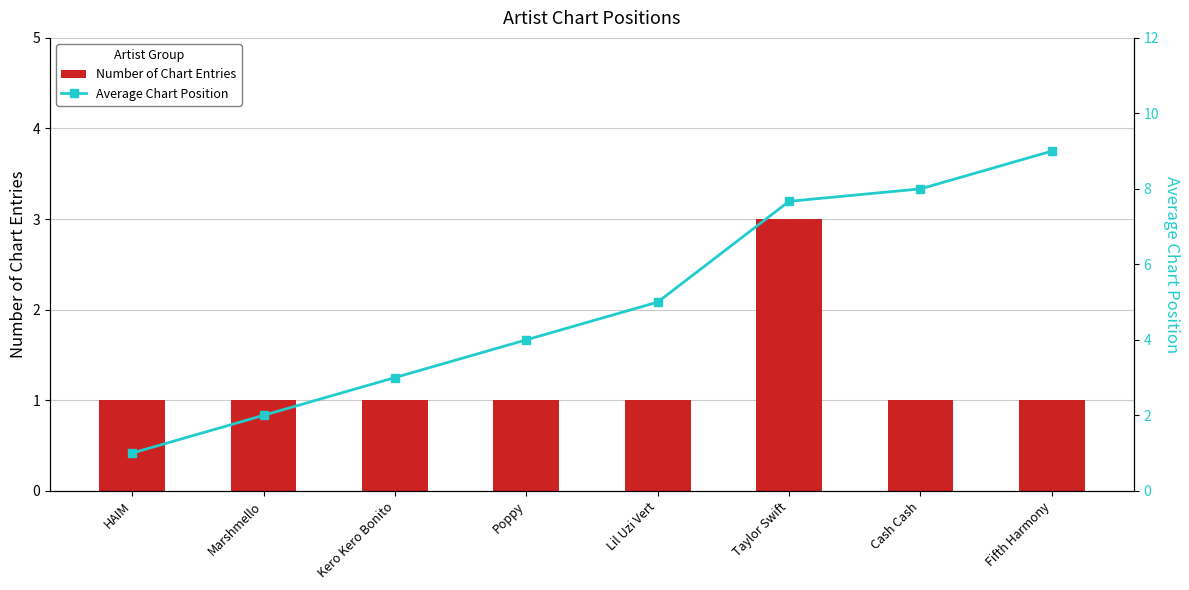

Rank the series by their maximum value, from highest to lowest.

Average Chart Position, Number of Chart Entries